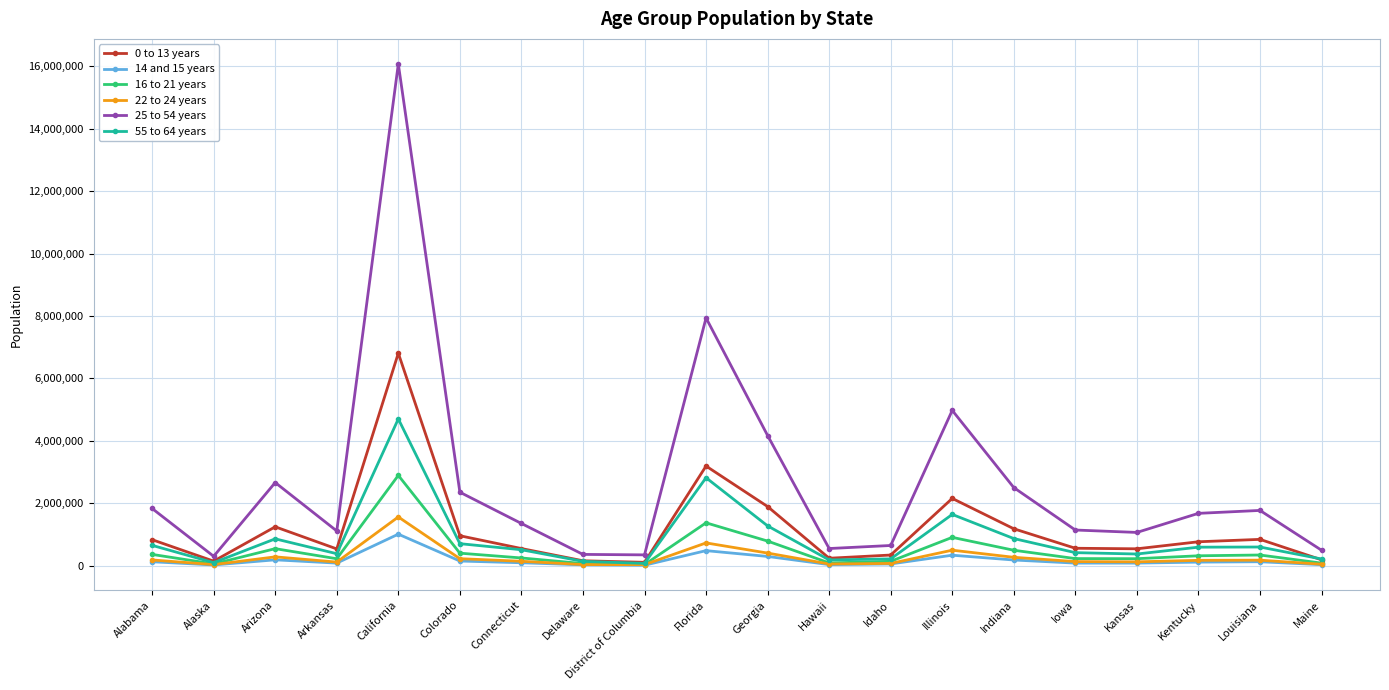

What is the label of the 19th point from the left?

Louisiana